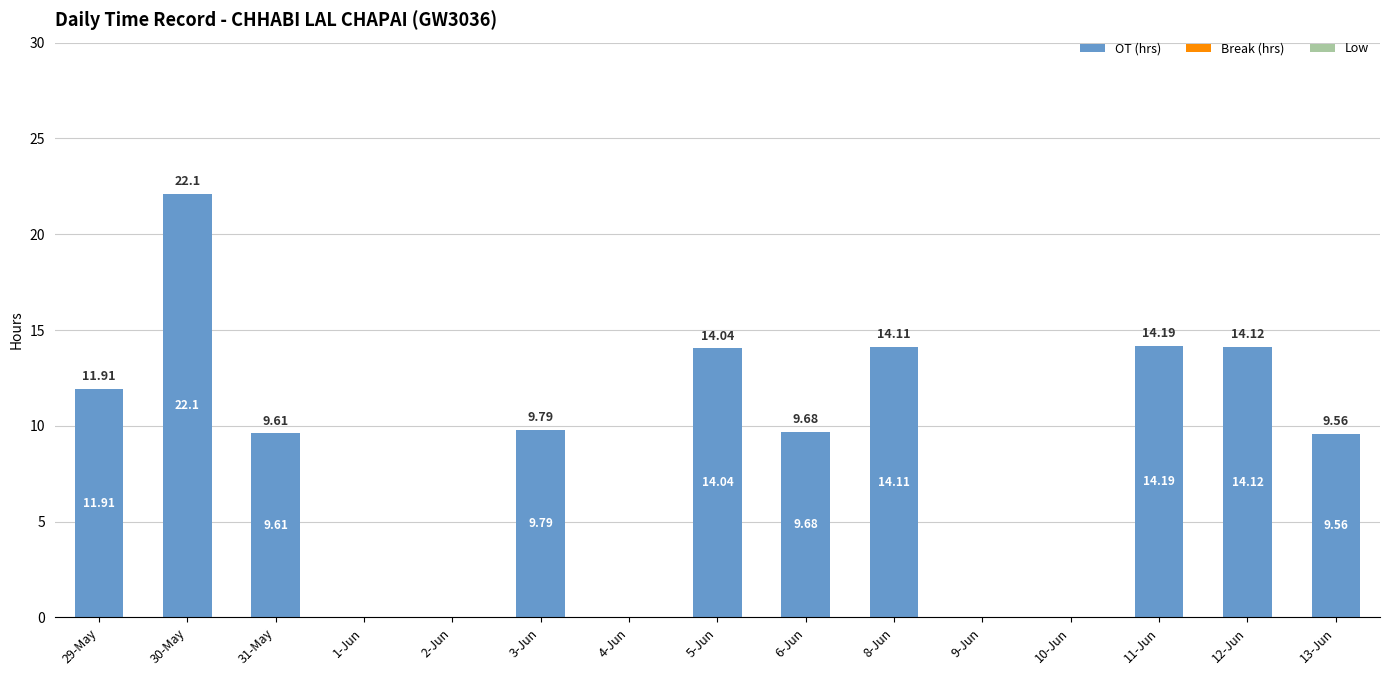

Which has a higher value, 2-Jun or 13-Jun?

13-Jun